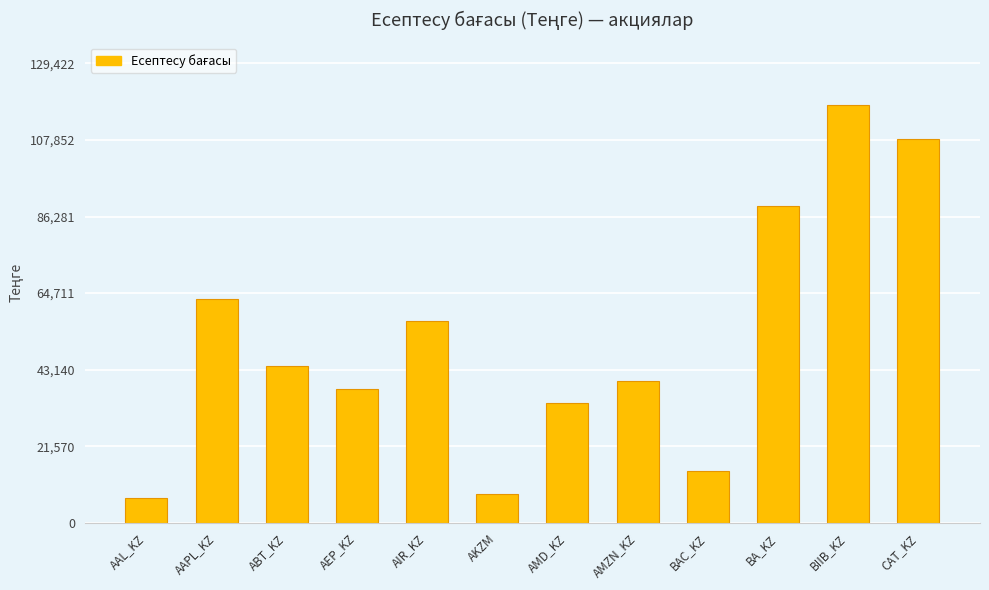

What is the label of the 6th bar from the left?

AKZM